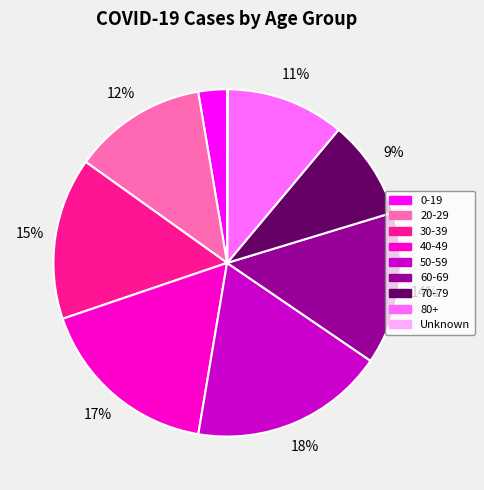

Is 40-49 the majority of the pie?

No